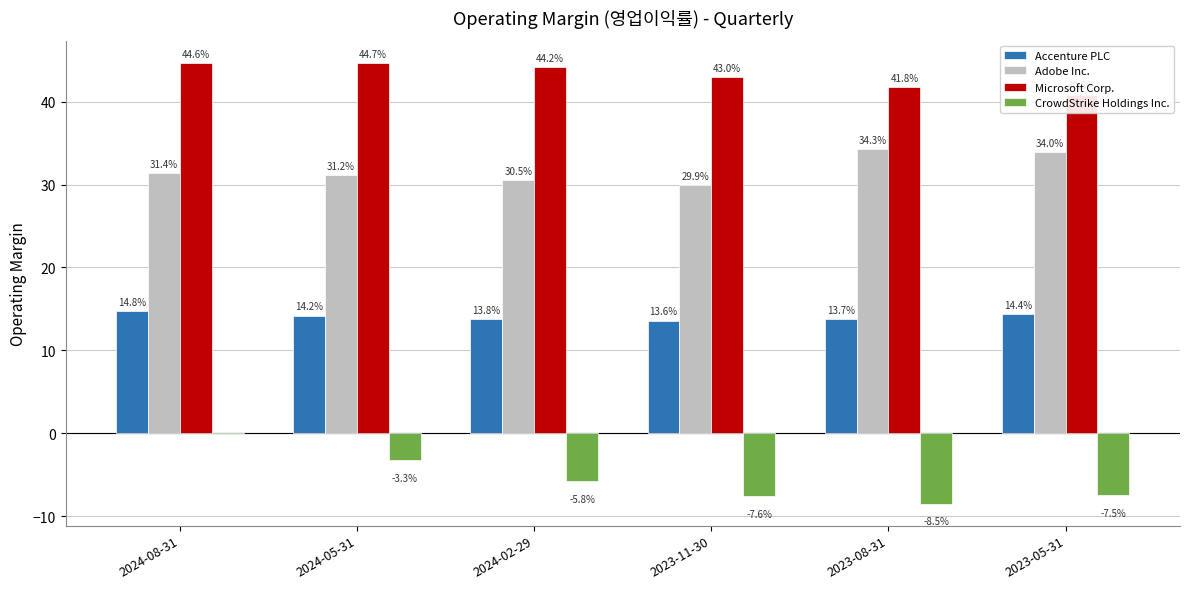

What is the sum of all Adobe Inc. values?

191.2